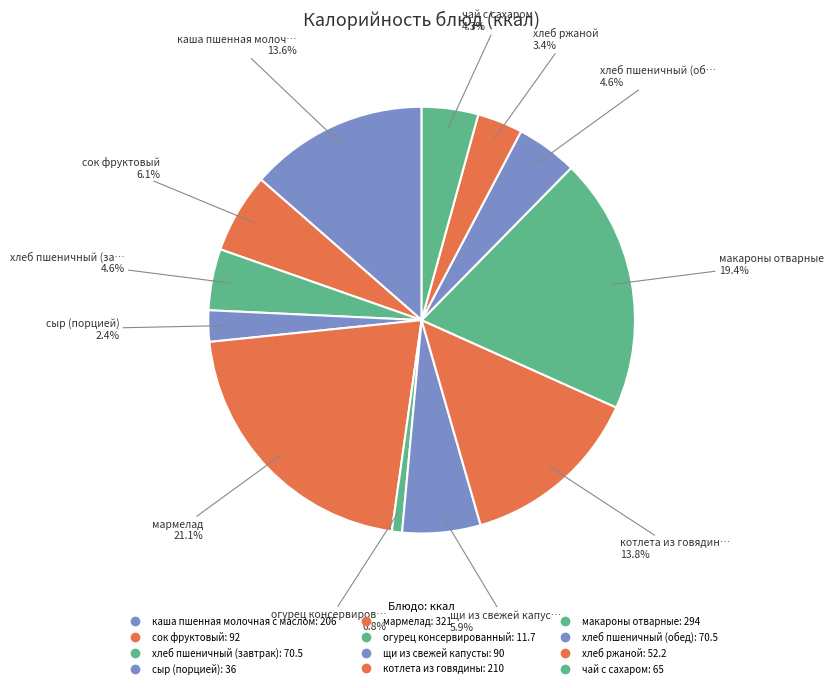

How many segments does this pie chart have?

12